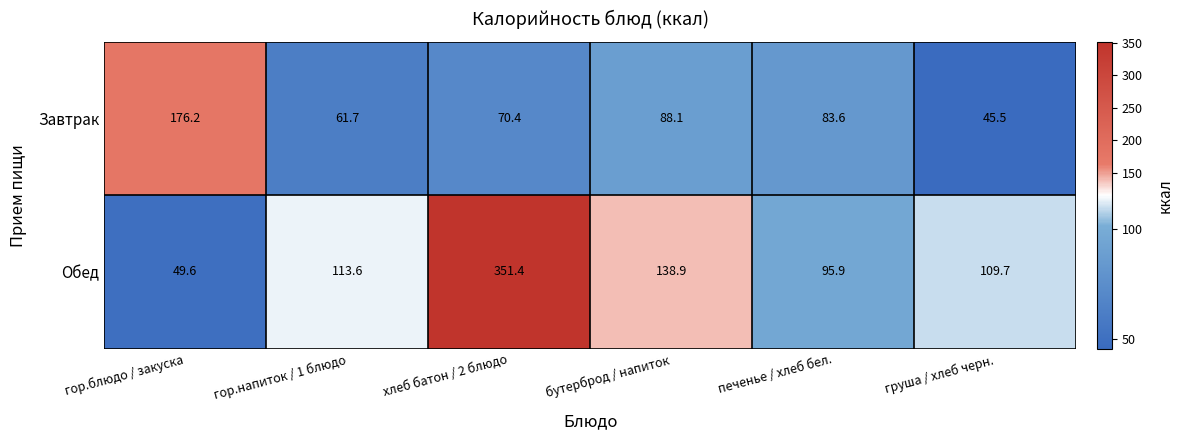

What is the difference between the maximum and minimum values in the Завтрак series?

130.7